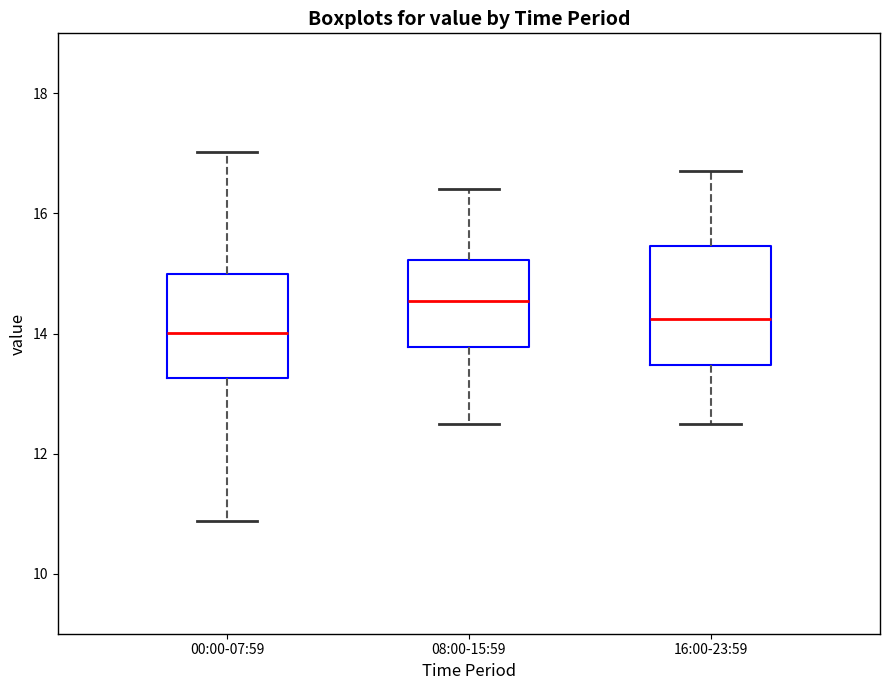

Where is the upper edge of the box for 16:00-23:59 on the y-axis? The values are not printed on the chart, so give them approximately, as read against the axis.

15.4